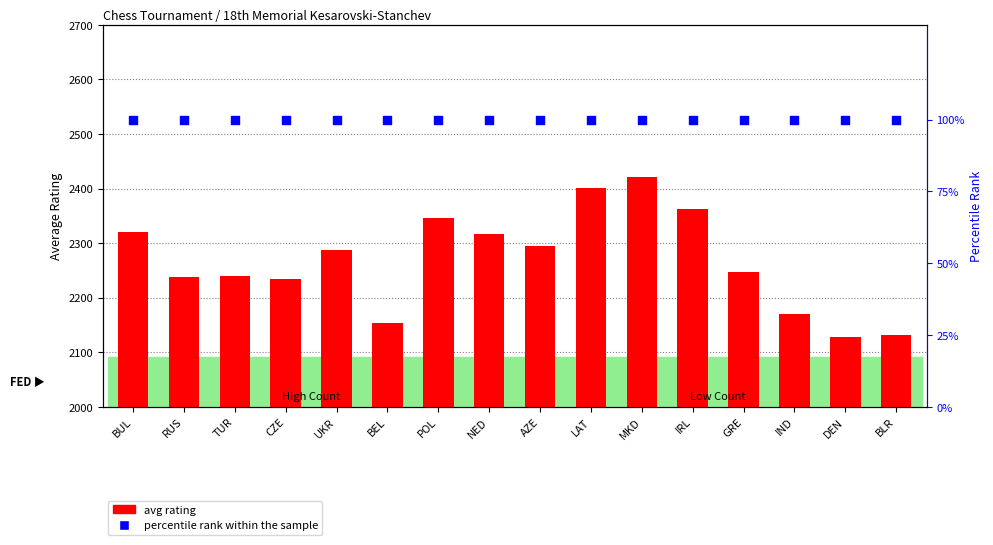

At how many categories does at least one series exceed 438?

16